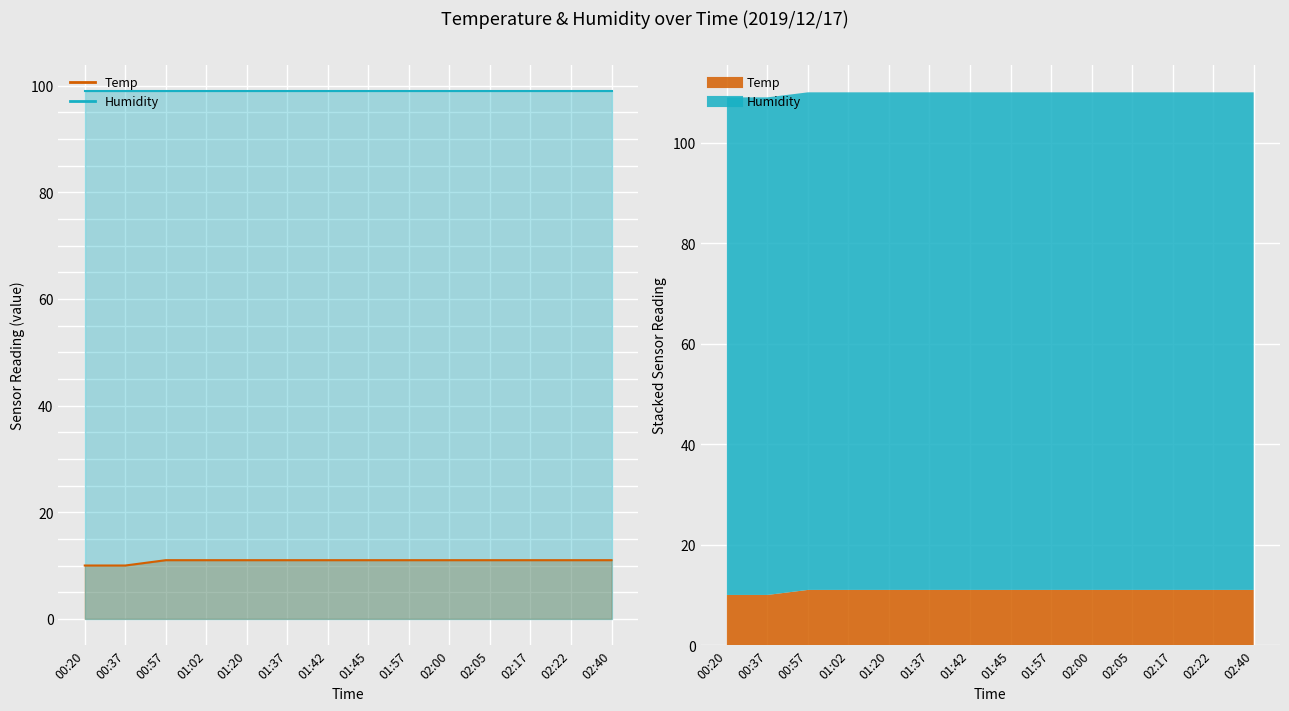

Rank the categories by value from lowest to highest.

00:20, 00:37, 00:57, 01:02, 01:20, 01:37, 01:42, 01:45, 01:57, 02:00, 02:05, 02:17, 02:22, 02:40